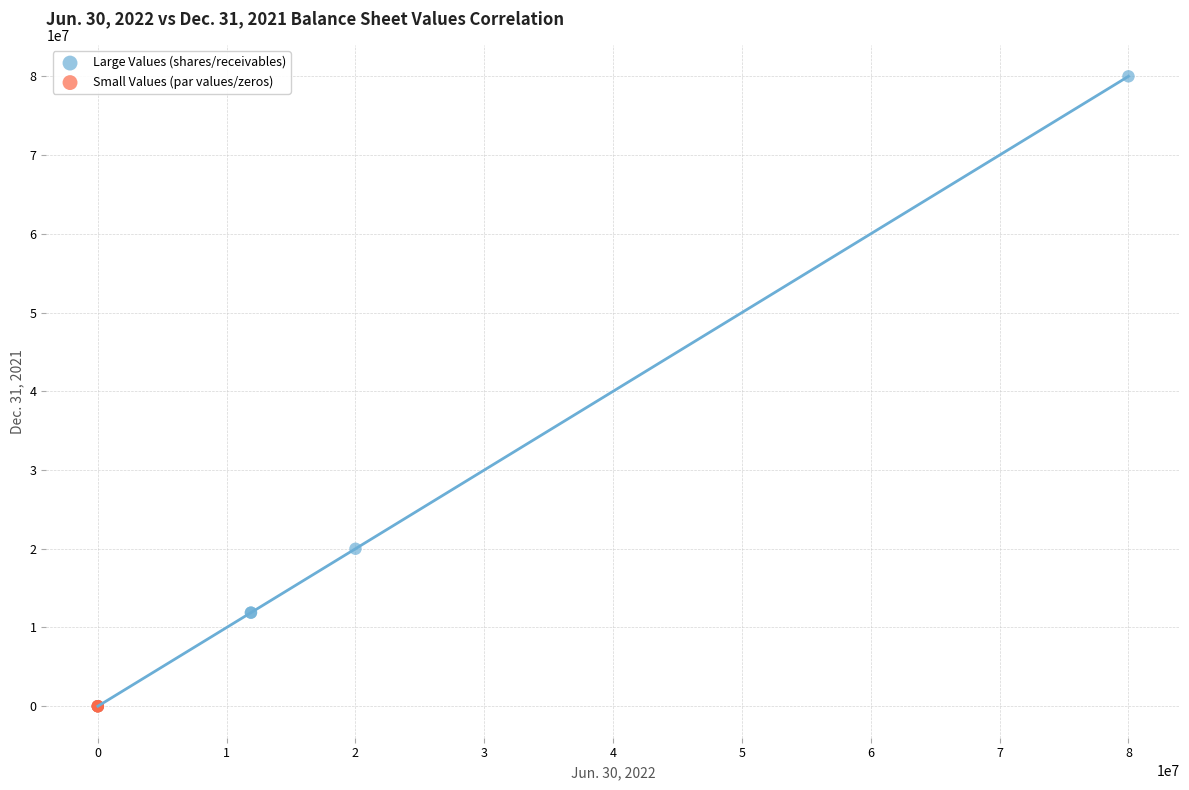

Which series has the largest Y range (max minus min)?

Large Values (shares/receivables)